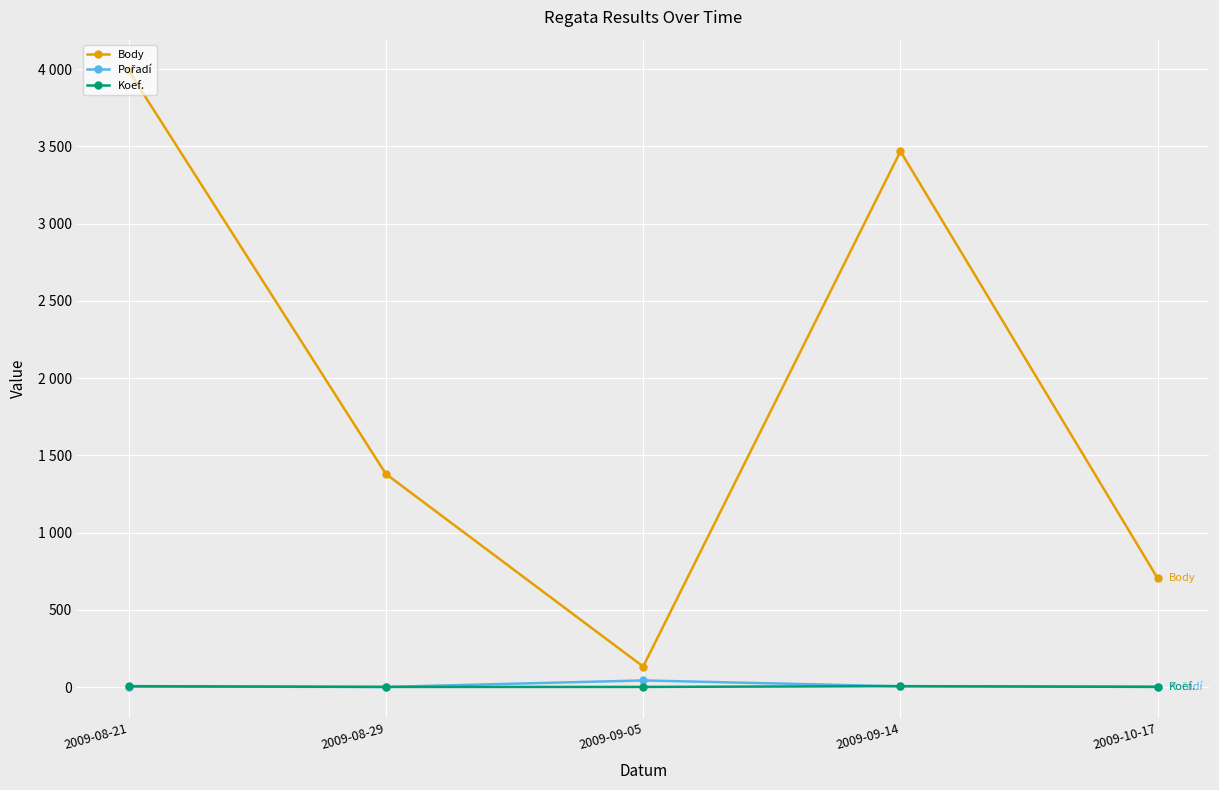

Which category has the highest value in the Body series?

2009-08-21